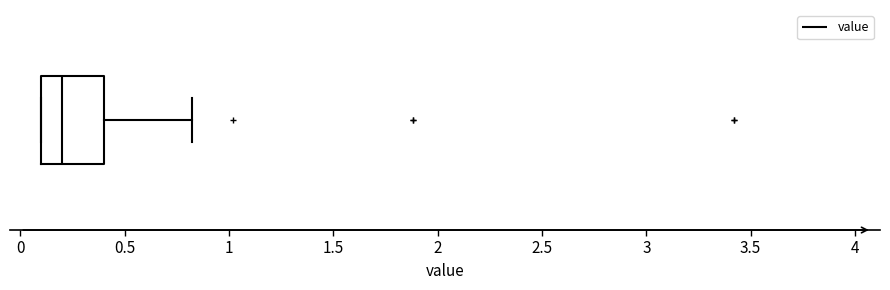

Transcribe this box plot: give where the median line is, the range the box spans, and where the two whiskers end, as read against the x-axis. The values are not printed on the chart, so give them approximately, as read against the axis.

median 0.2, box 0.1 to 0.4, whiskers 0.1 to 0.8